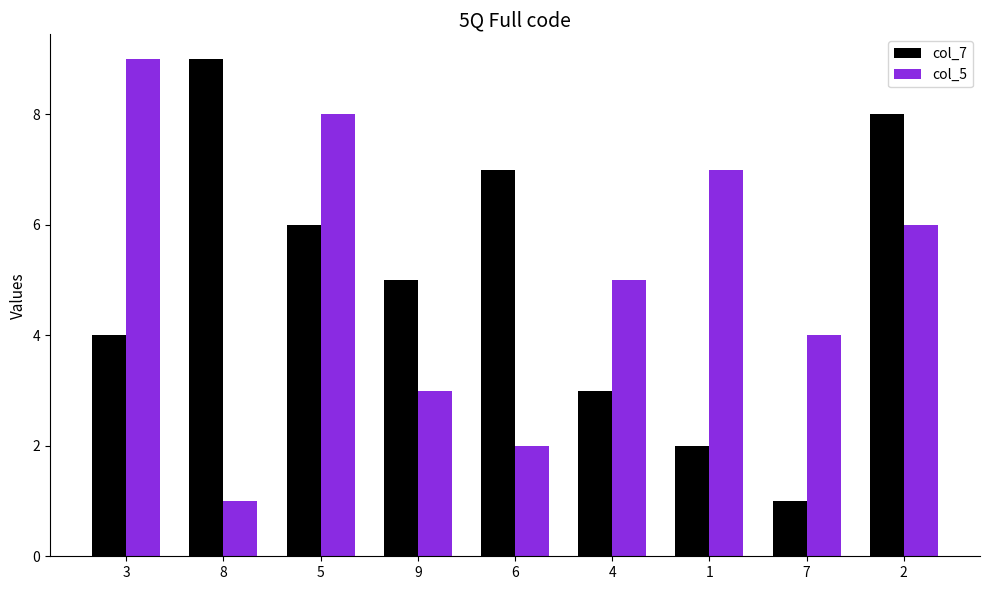

What is the sum of the col_7 values at 4 and 2?

11